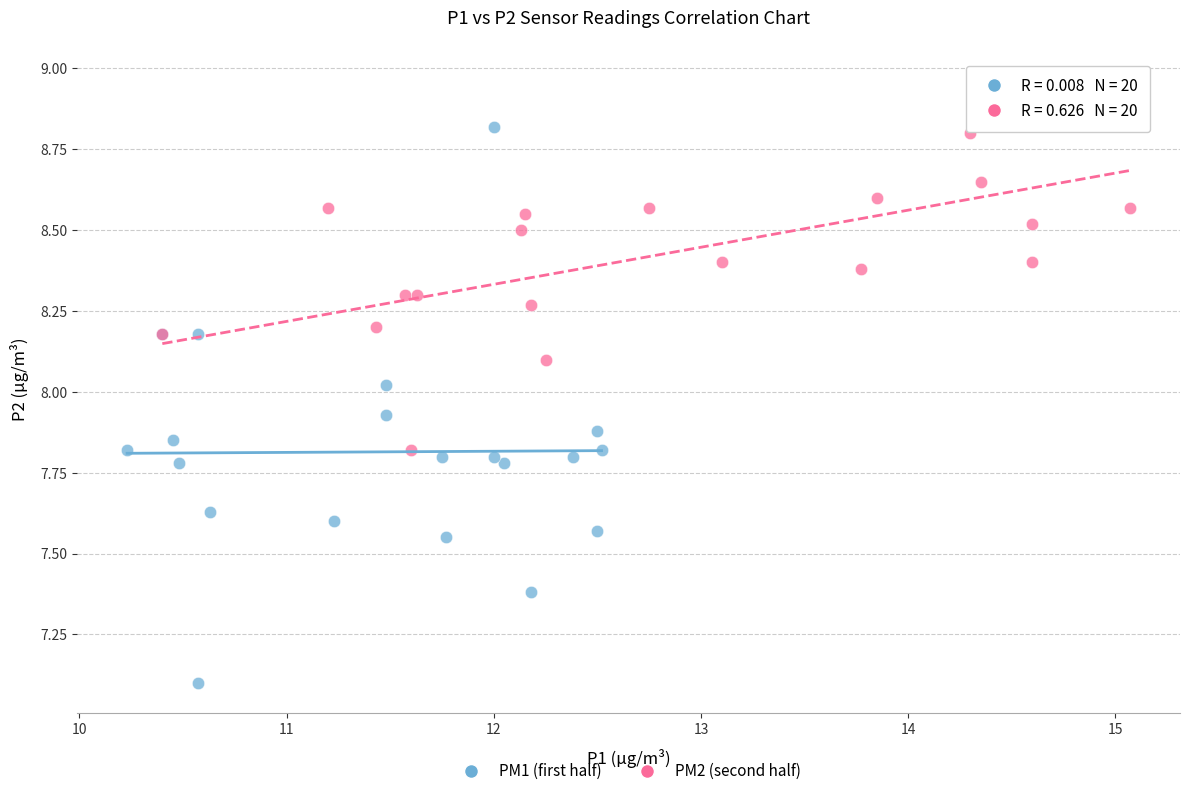

Which series has the widest spread of Y values?

PM1 (first half)